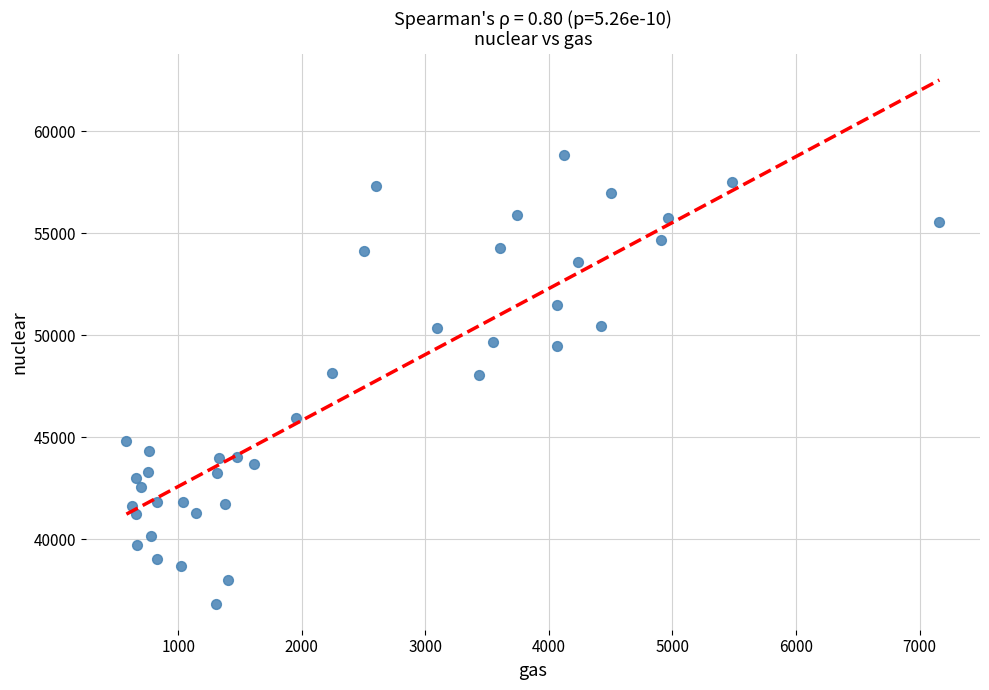

What is the range of X values (max minus min)?

6580